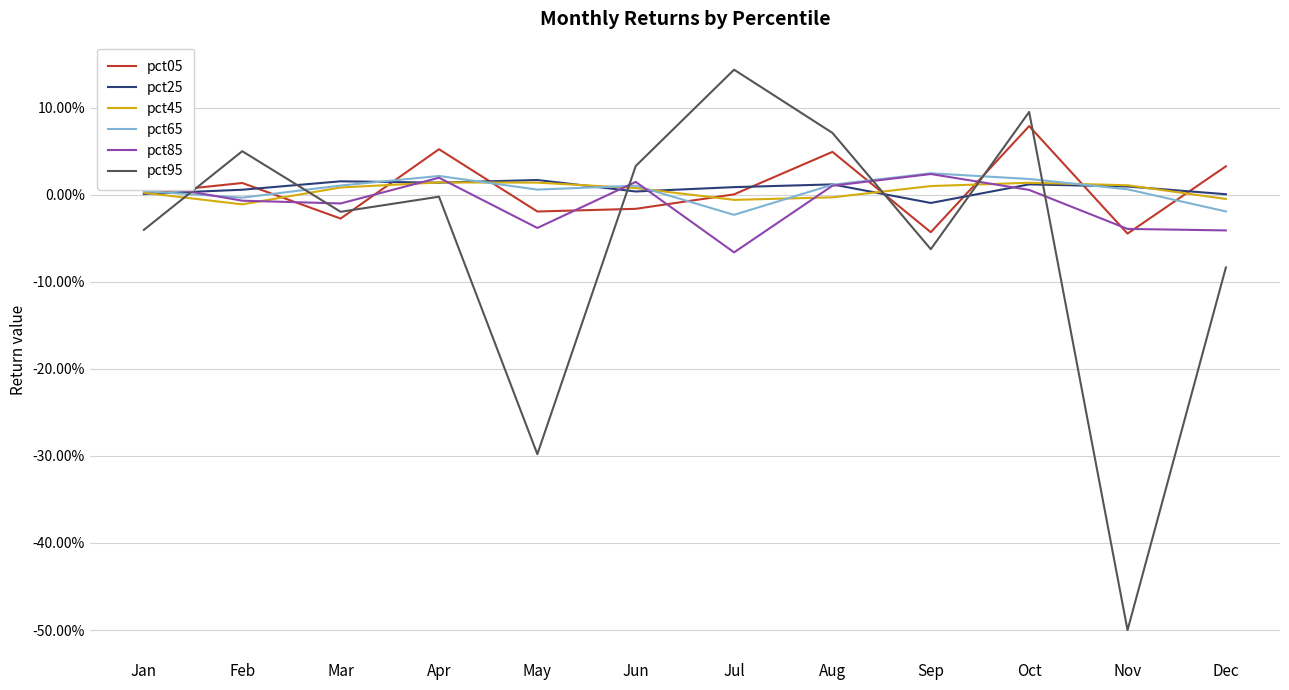

What are all the series names shown in the legend?

pct05, pct25, pct45, pct65, pct85, pct95